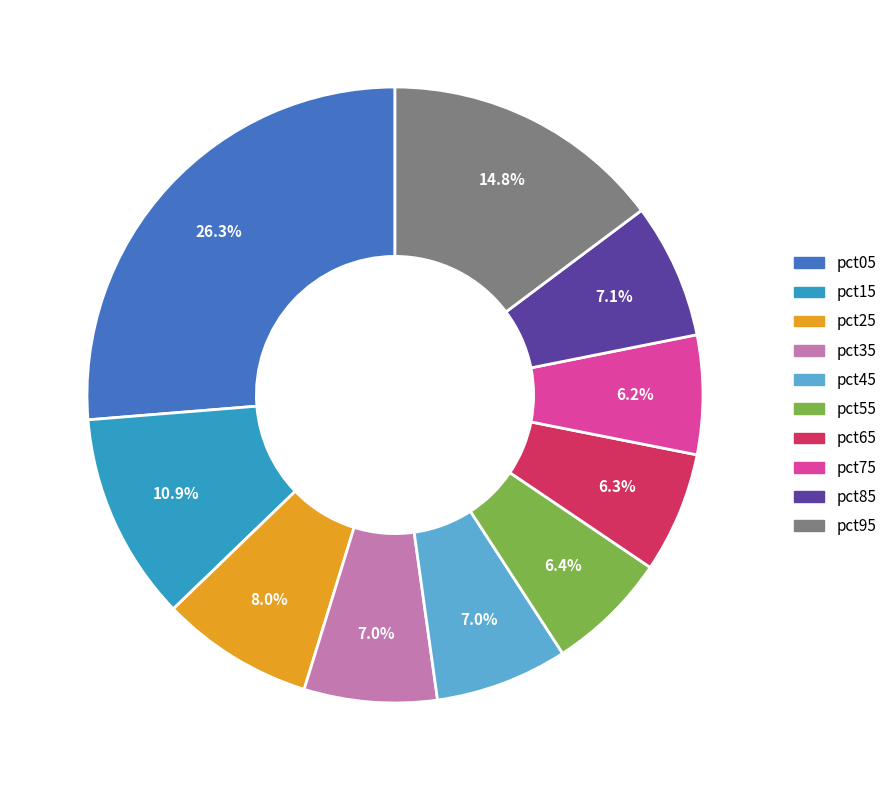

How many segments does this pie chart have?

10